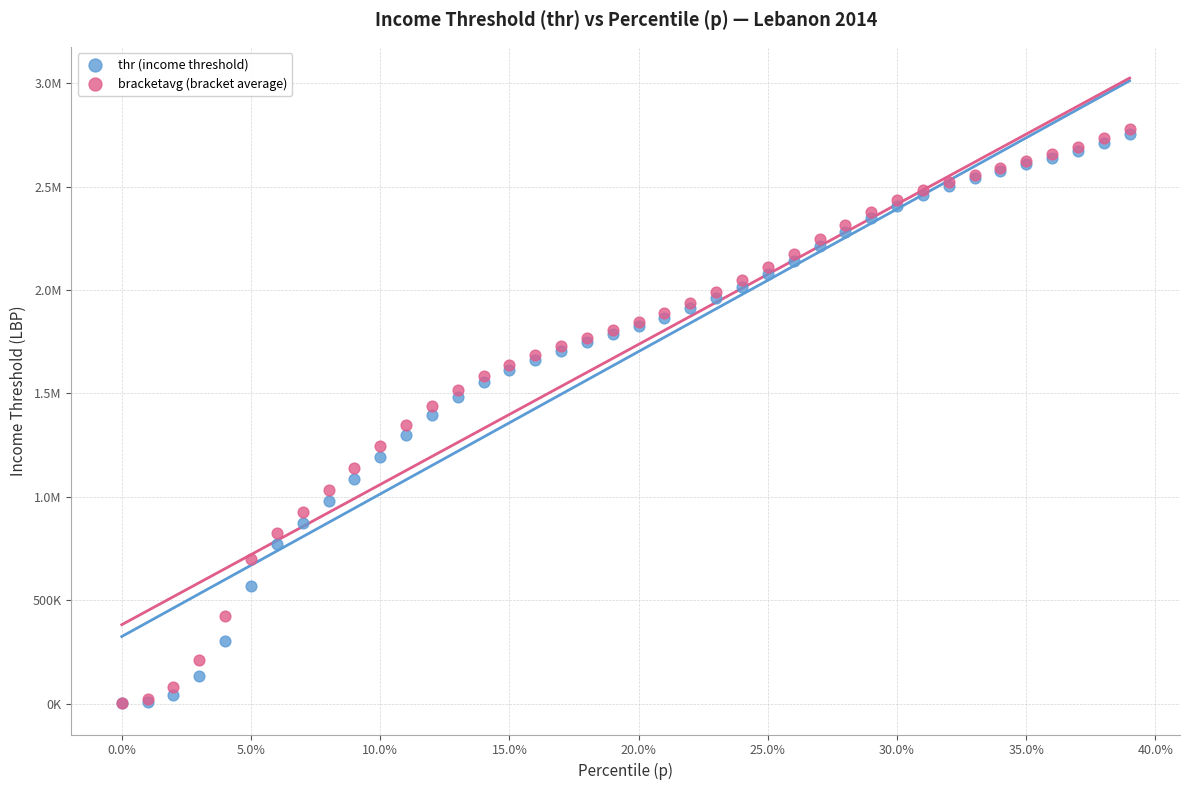

What are all the series names shown in the legend?

thr (income threshold), bracketavg (bracket average)